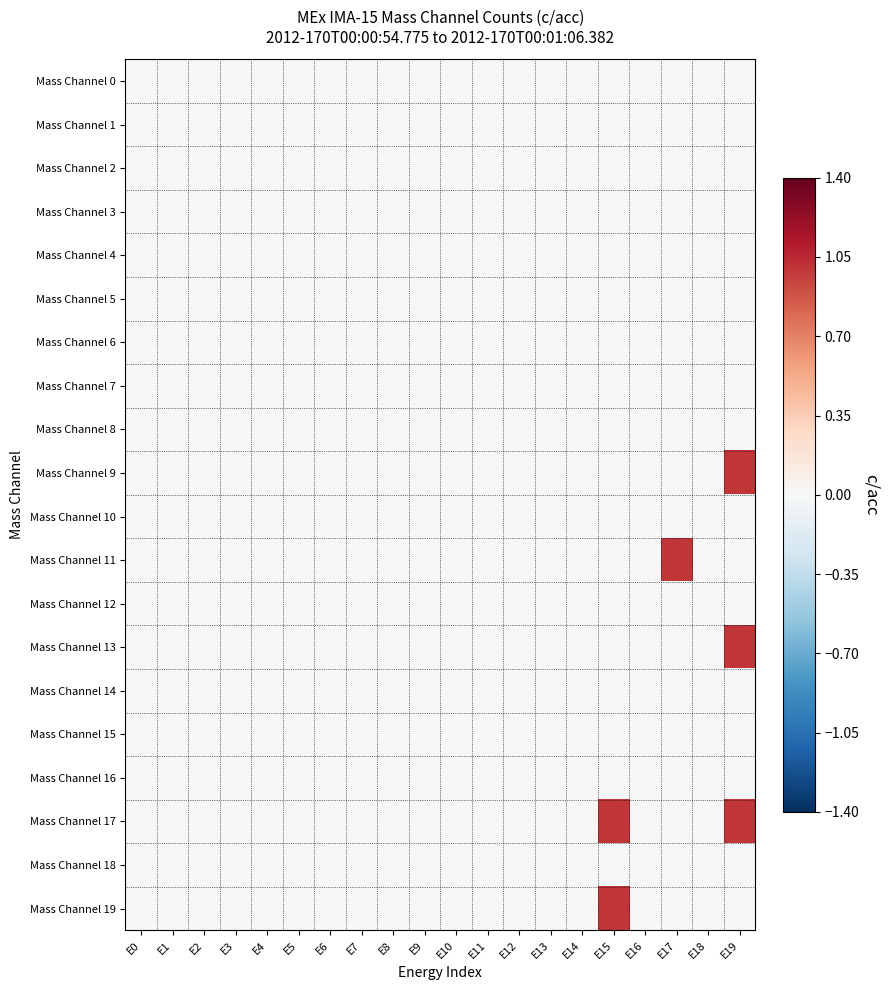

Rank the series by their maximum value, from lowest to highest.

Mass Channel 0, Mass Channel 1, Mass Channel 2, Mass Channel 3, Mass Channel 4, Mass Channel 5, Mass Channel 6, Mass Channel 7, Mass Channel 8, Mass Channel 10, Mass Channel 12, Mass Channel 14, Mass Channel 15, Mass Channel 16, Mass Channel 18, Mass Channel 9, Mass Channel 11, Mass Channel 13, Mass Channel 17, Mass Channel 19